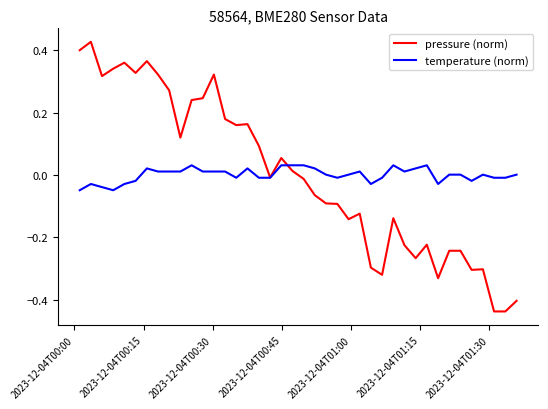

Which series has the largest range (max minus min)?

pressure (norm)